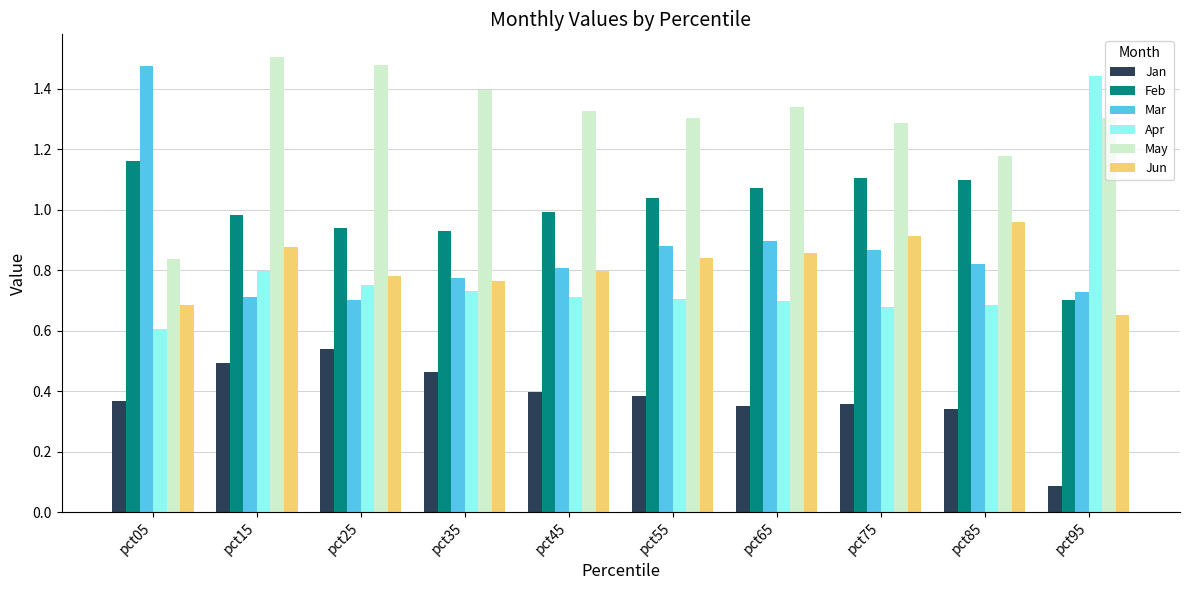

Which series has the largest total across all categories?

May